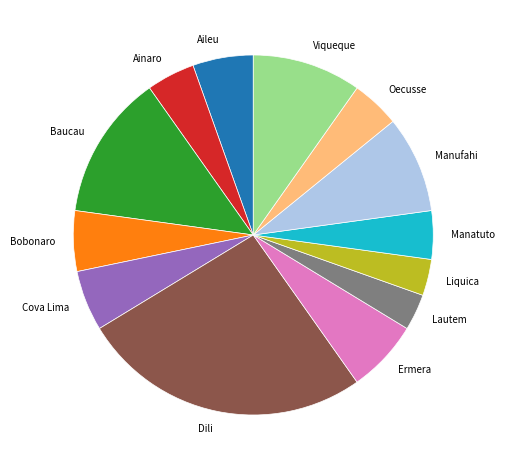

Which slice is the largest?

Dili